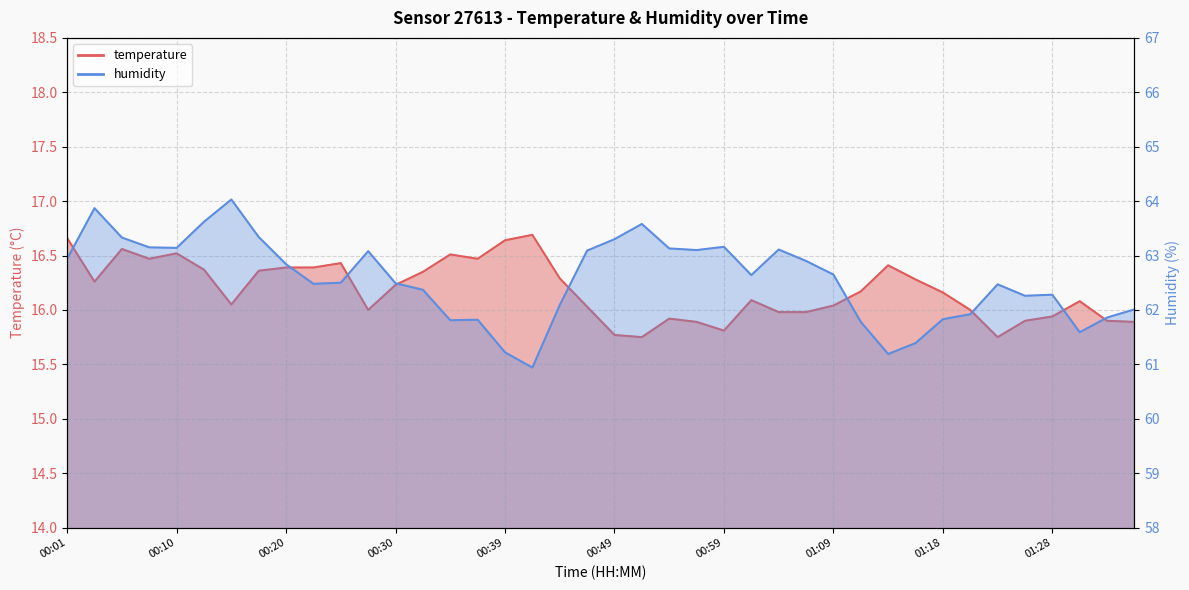

Rank the series by their maximum value, from lowest to highest.

temperature, humidity